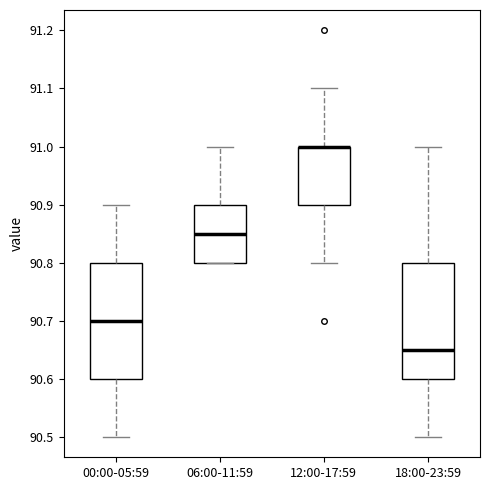

Where does the lower whisker of the box for 18:00-23:59 end on the y-axis? The values are not printed on the chart, so give them approximately, as read against the axis.

90.50